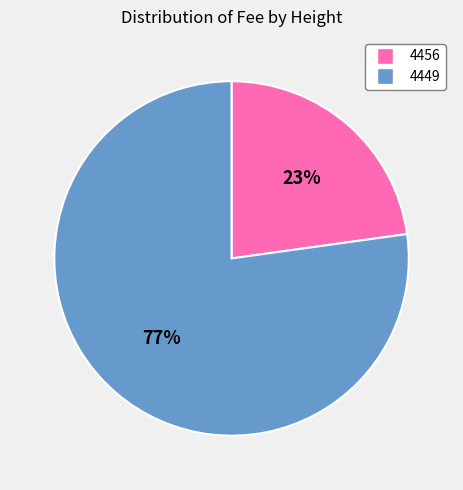

How many slices are in this pie chart?

2